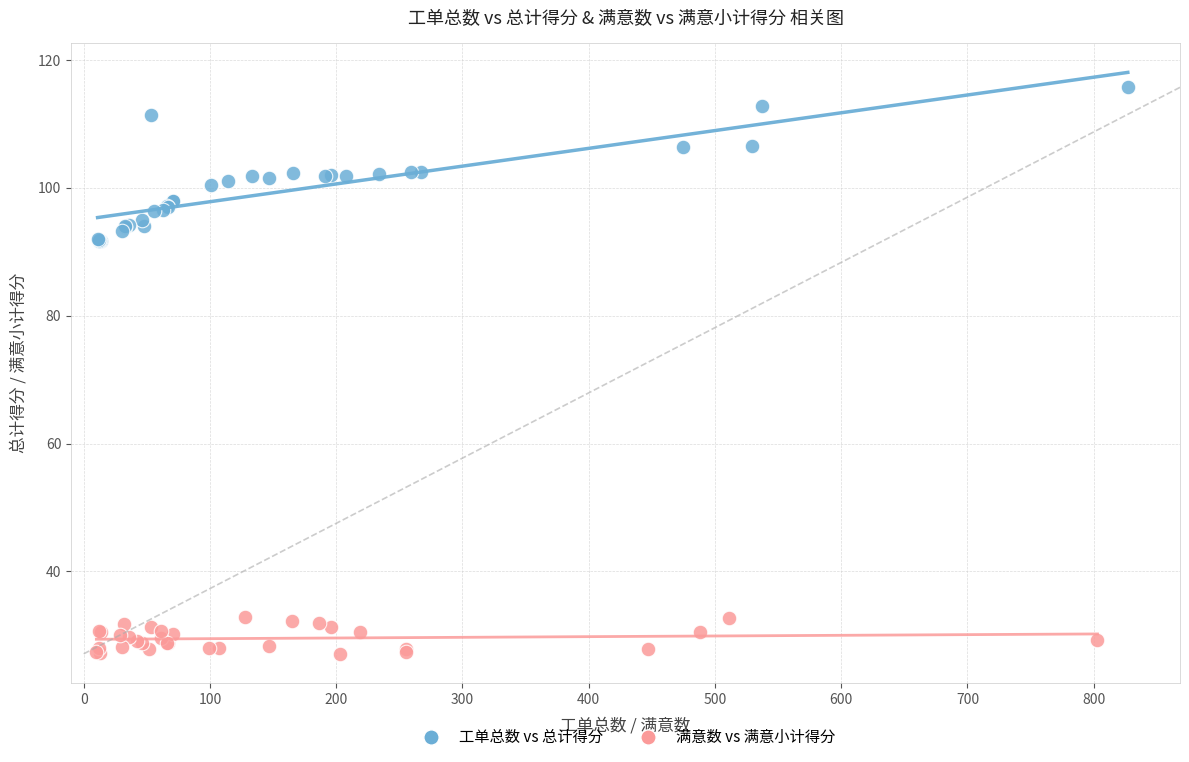

Which series reaches the minimum Y coordinate?

满意数 vs 满意小计得分